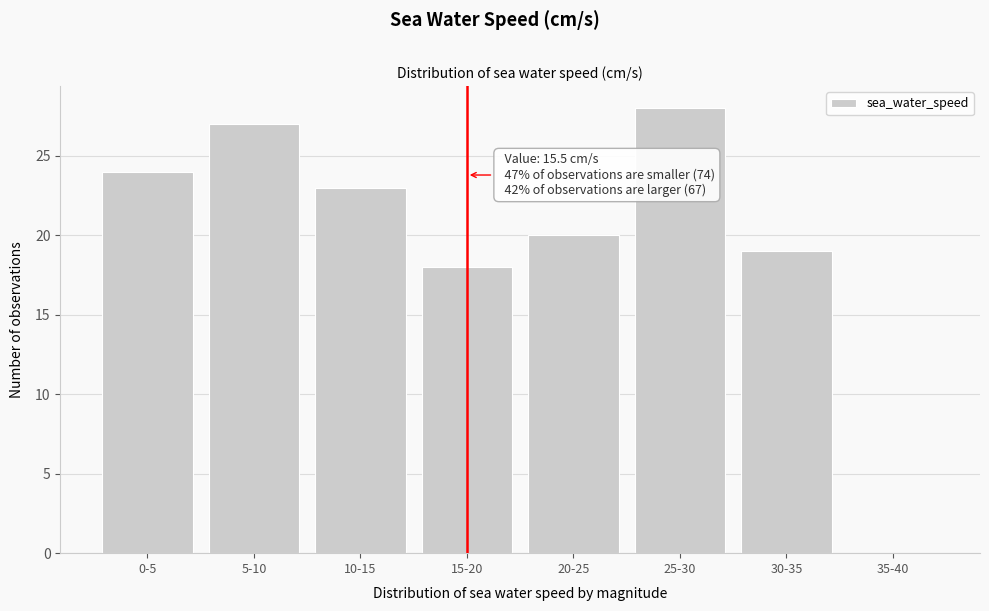

Reading left to right, extract all data points from this chart.

0-5=24	5-10=27	10-15=23	15-20=18	20-25=20	25-30=28	30-35=19	35-40=0